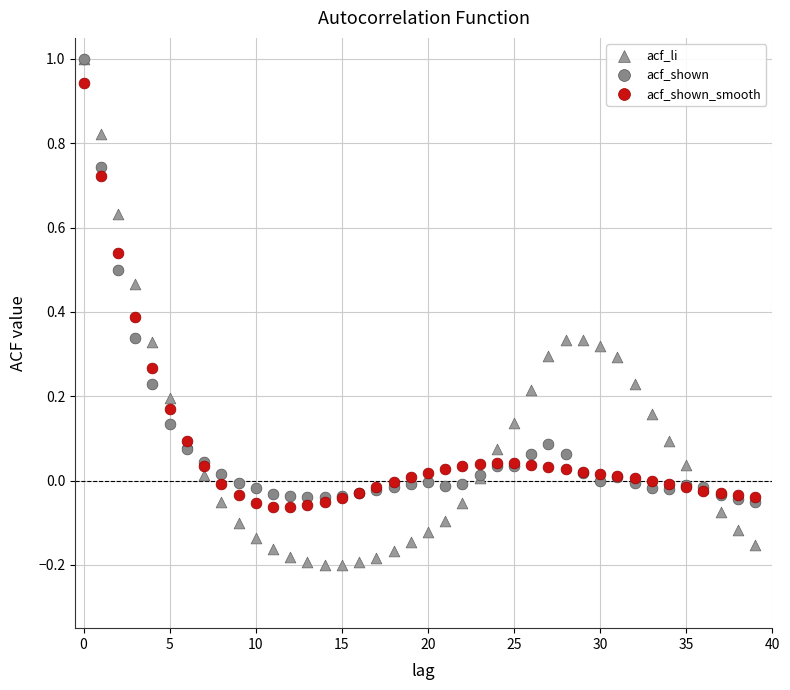

What are all the series names shown in the legend?

acf_li, acf_shown, acf_shown_smooth